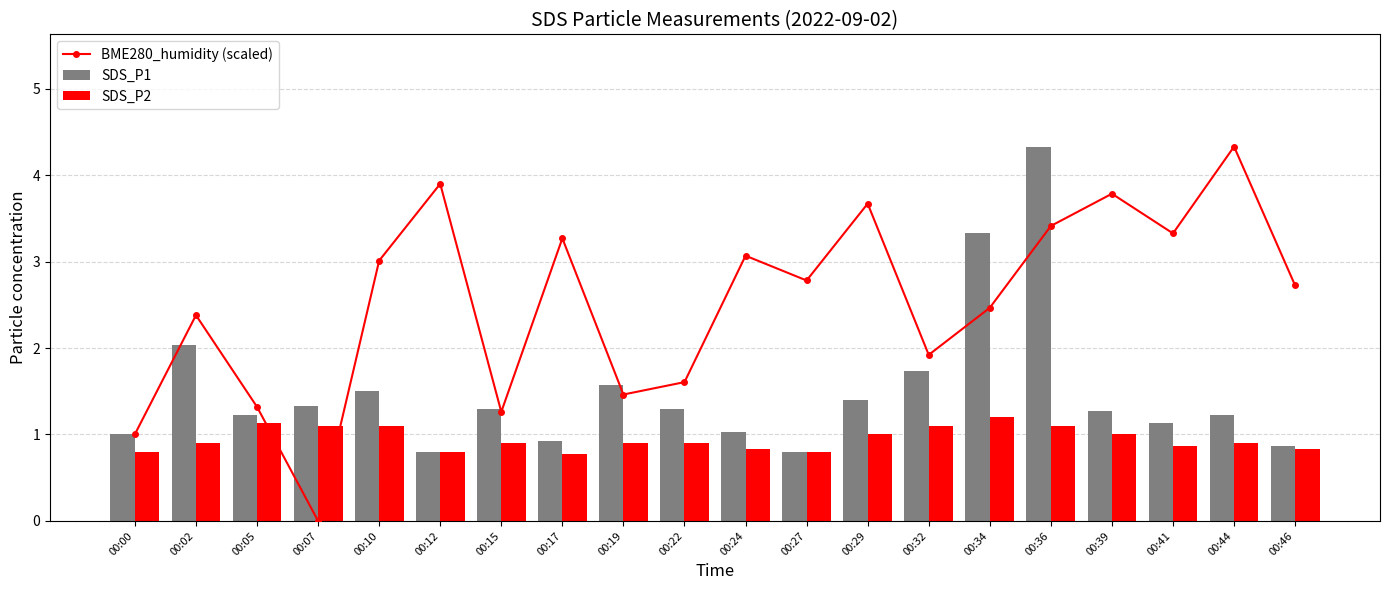

What is the approximate value of BME280_humidity (scaled) at 00:34?

2.5